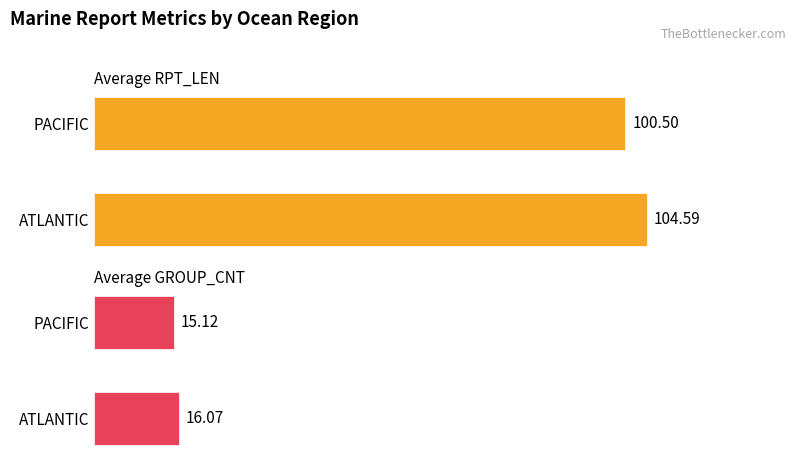

Reading left to right, what are all the values shown in this chart?

Average RPT_LEN: 104.6	100.5
Average GROUP_CNT: 16.1	15.1